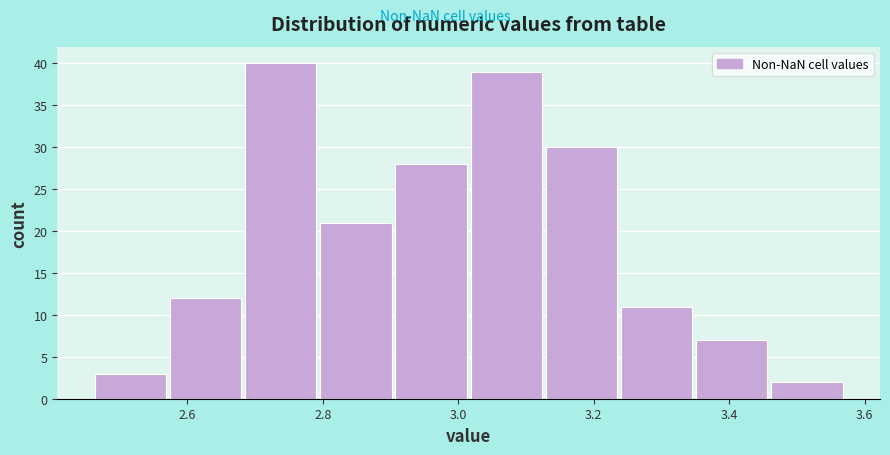

Over which range of the x-axis is the bar tallest?

2.68 to 2.80